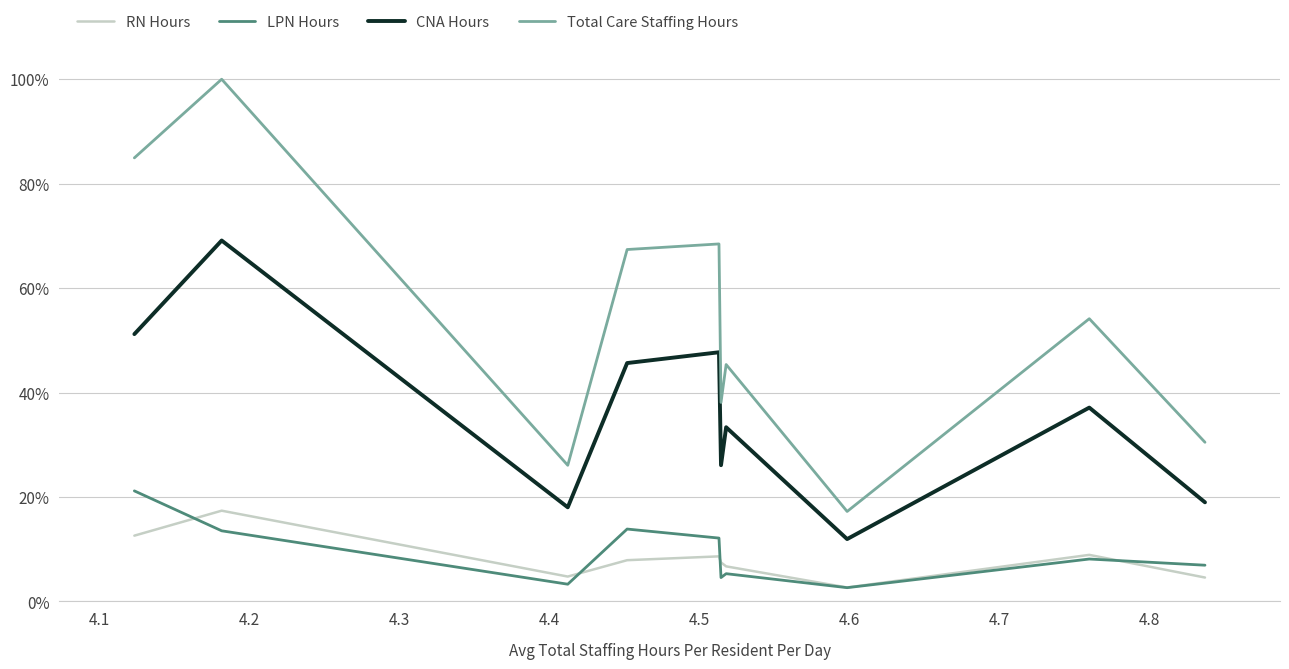

True or false: Total Care Staffing Hours and LPN Hours cross at least once.

False